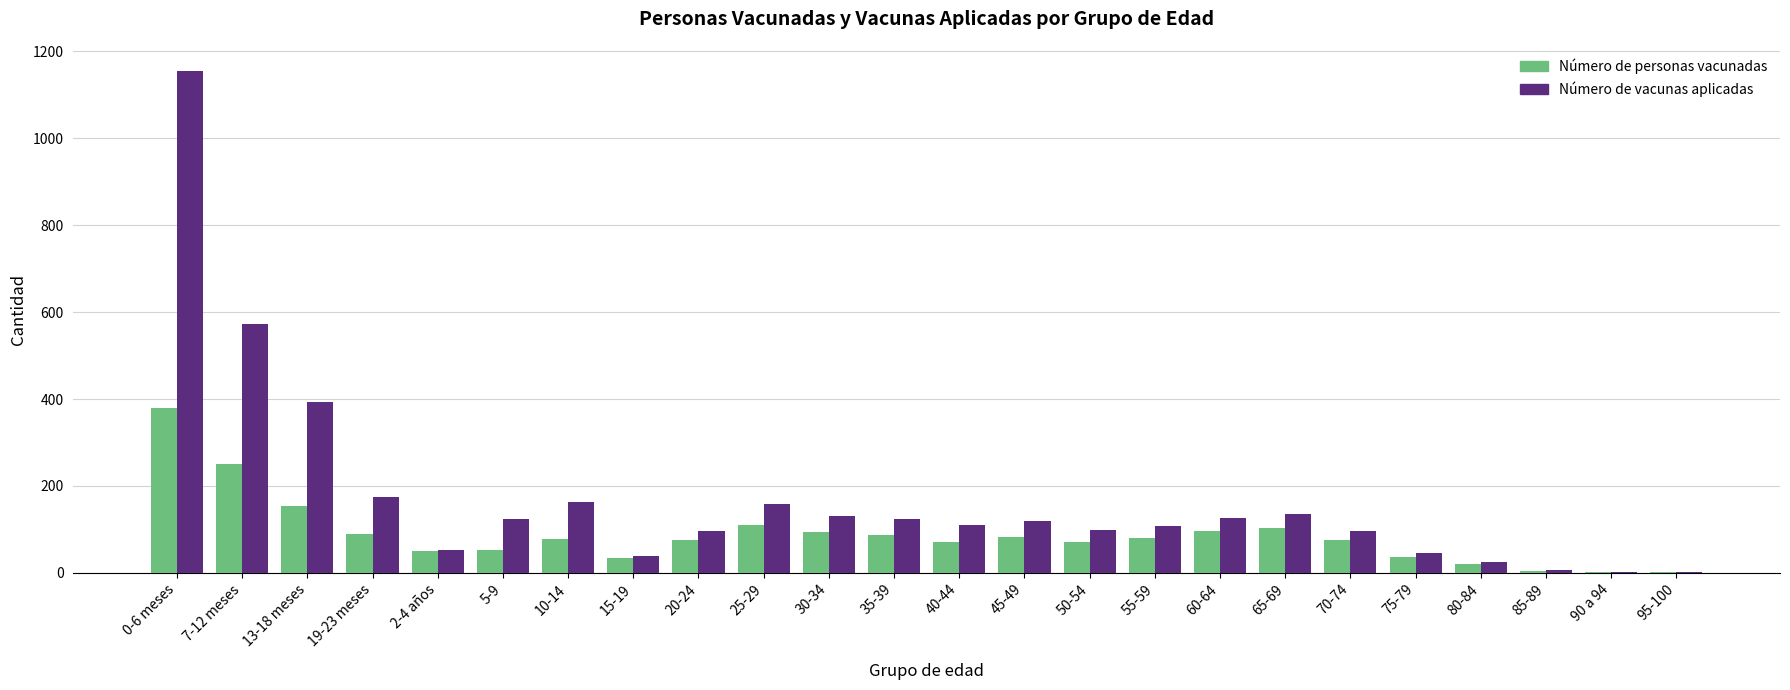

Which category has the highest value in the Número de personas vacunadas series?

0-6 meses